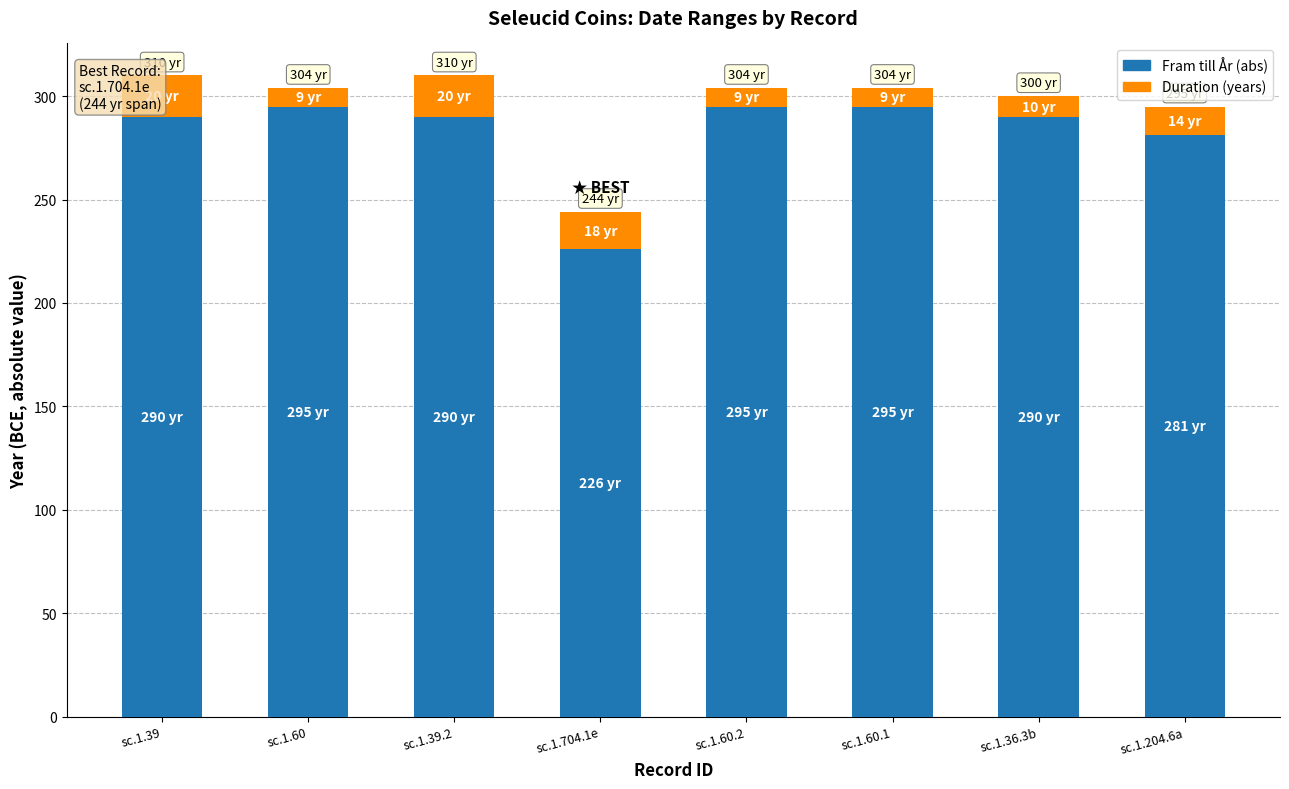

At which label is Fram till År (abs) closest to 260?

sc.1.204.6a